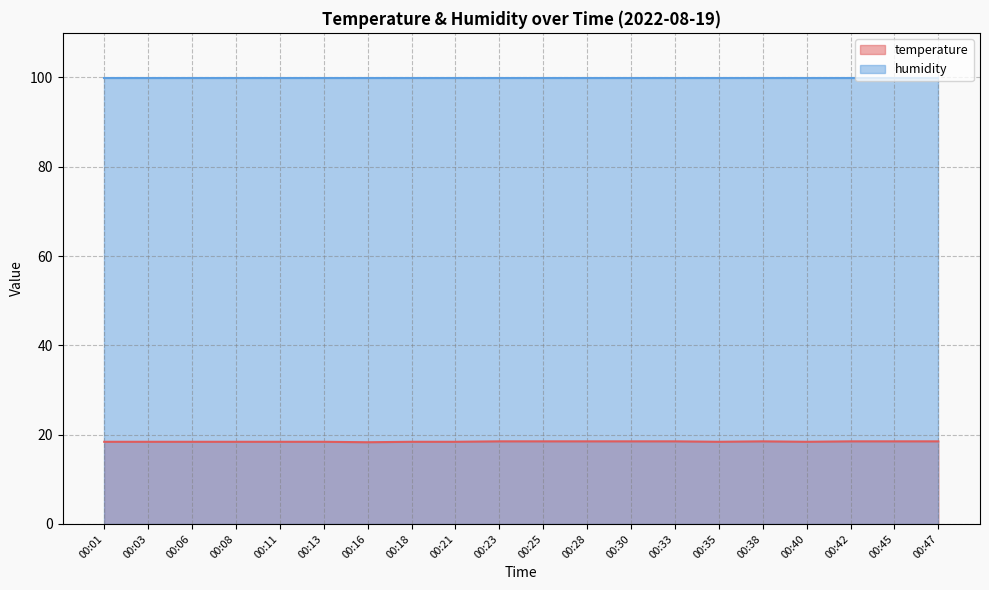

Which category has the highest value across all series?

00:23